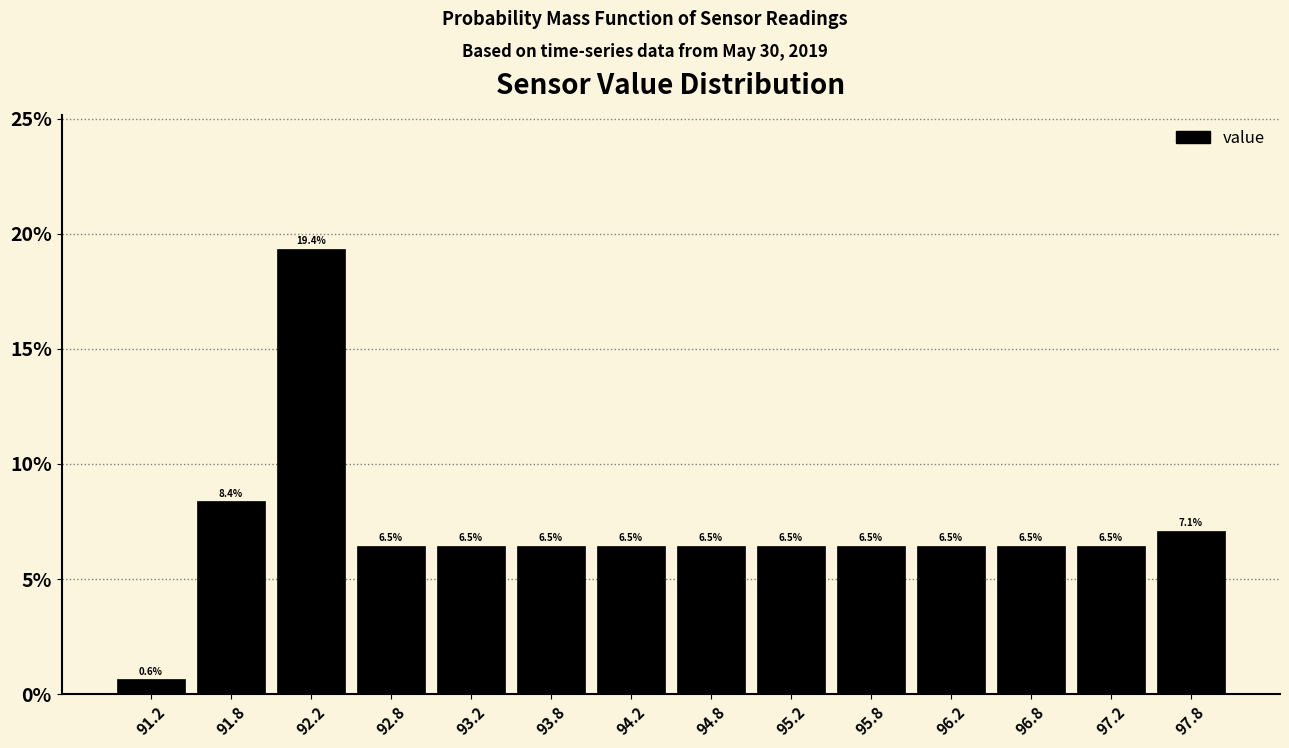

Reading left to right, transcribe this chart: for each bar, give the range it covers on the x-axis and its height.

91.0 to 91.5: 0.6
91.5 to 92.0: 8.4
92.0 to 92.5: 19.4
92.5 to 93.0: 6.5
93.0 to 93.5: 6.5
93.5 to 94.0: 6.5
94.0 to 94.5: 6.5
94.5 to 95.0: 6.5
95.0 to 95.5: 6.5
95.5 to 96.0: 6.5
96.0 to 96.5: 6.5
96.5 to 97.0: 6.5
97.0 to 97.5: 6.5
97.5 to 98.0: 7.1